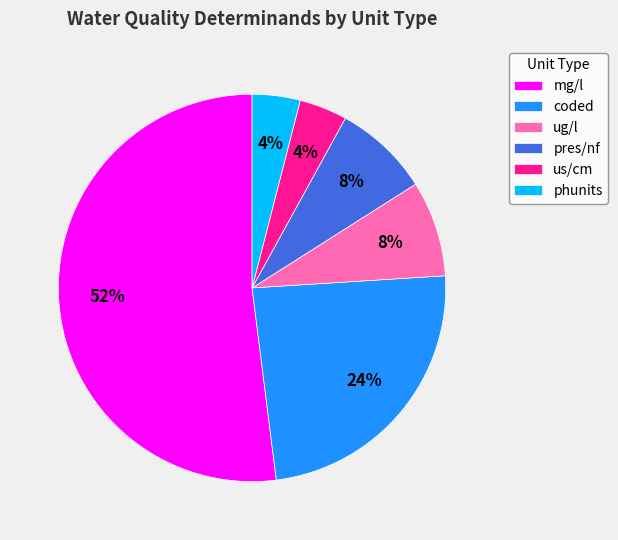

Is there any slice that represents more than half of the pie?

Yes